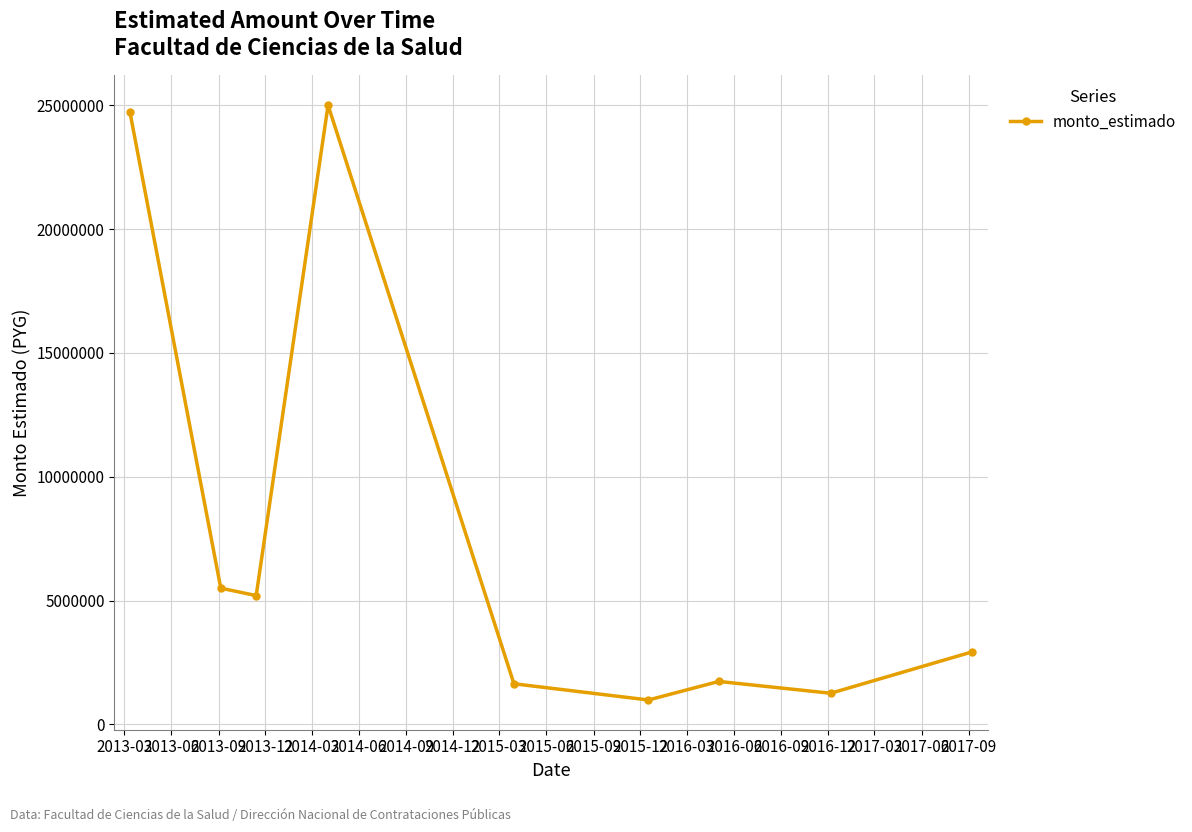

True or false: the data has more than 0 interior local peaks.

True